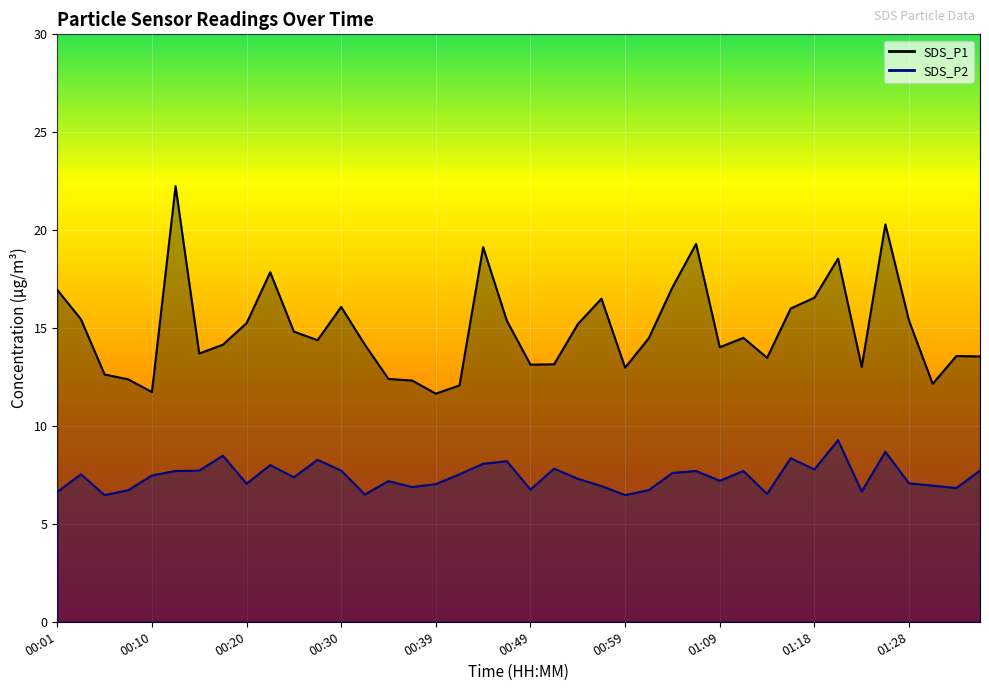

What is the minimum value for SDS_P1?

11.7